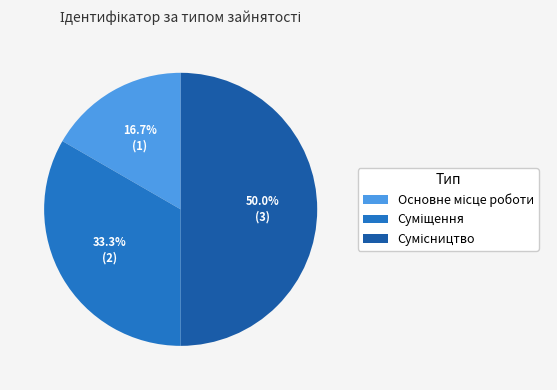

Which slice is the largest?

Сумісництво